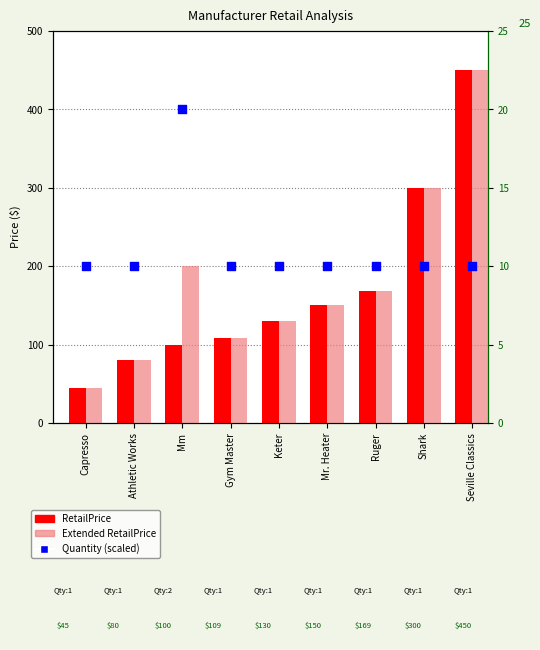

What is the total value across all series at Ruger?

348.0